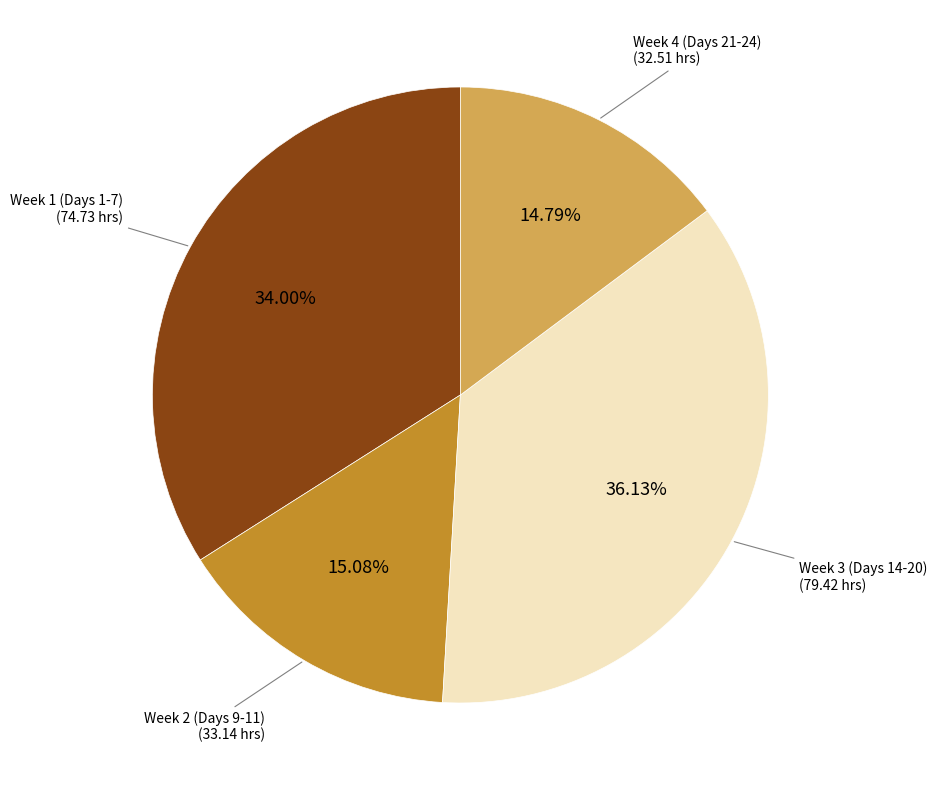

Does any single category account for the majority?

No